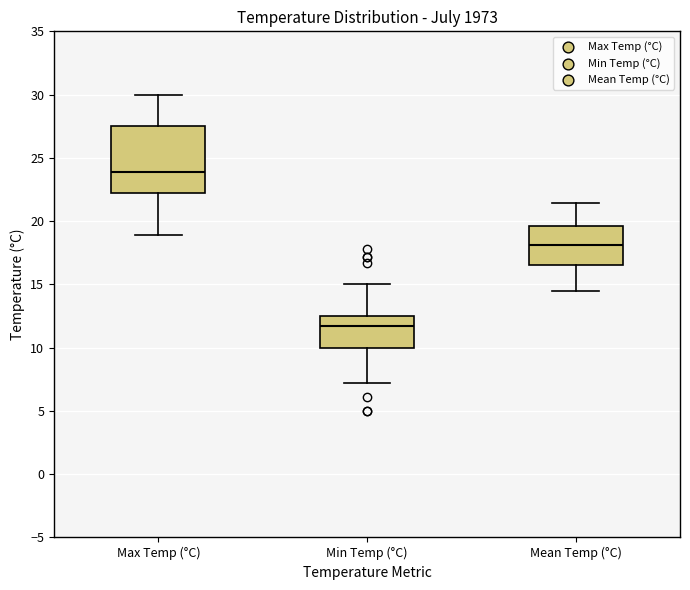

Where is the lower edge of the box for Mean Temp (°C) on the y-axis? The values are not printed on the chart, so give them approximately, as read against the axis.

16.5